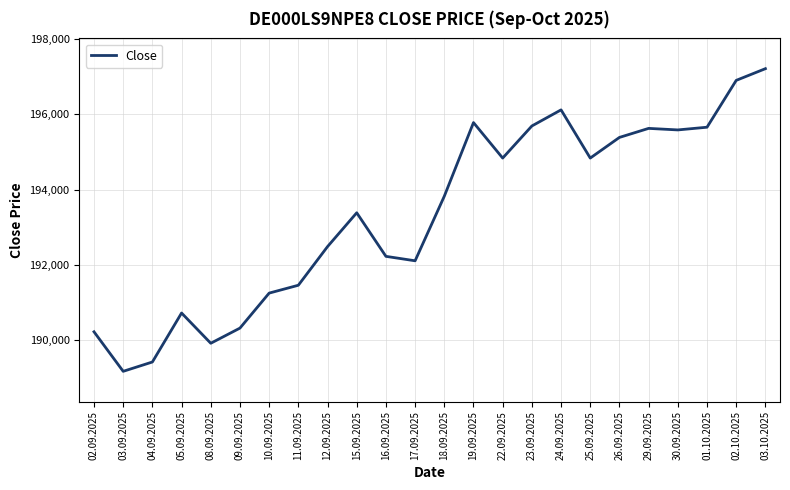

At which label is the value closest to 193193?

15.09.2025